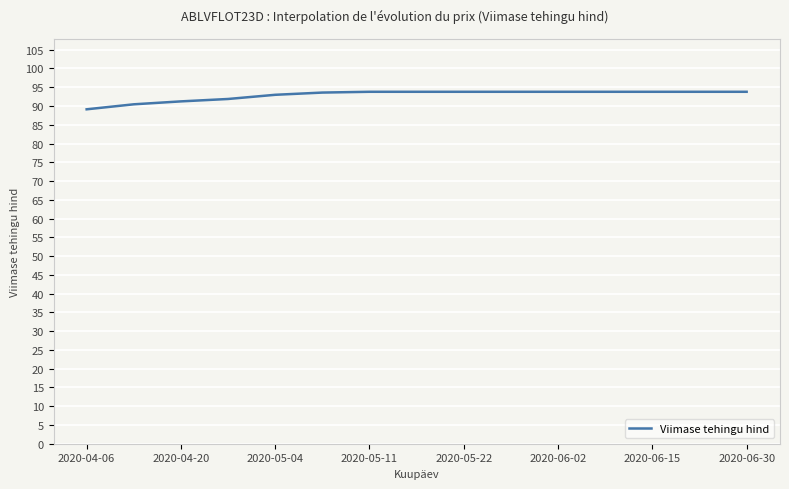

What is the greatest value displayed?

93.8